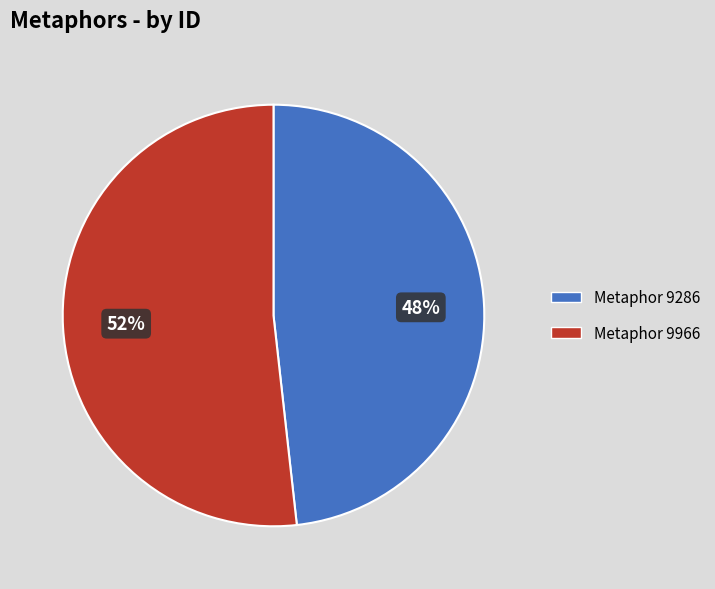

To the nearest percent, what is the difference between the largest and smallest slice percentages?

4%